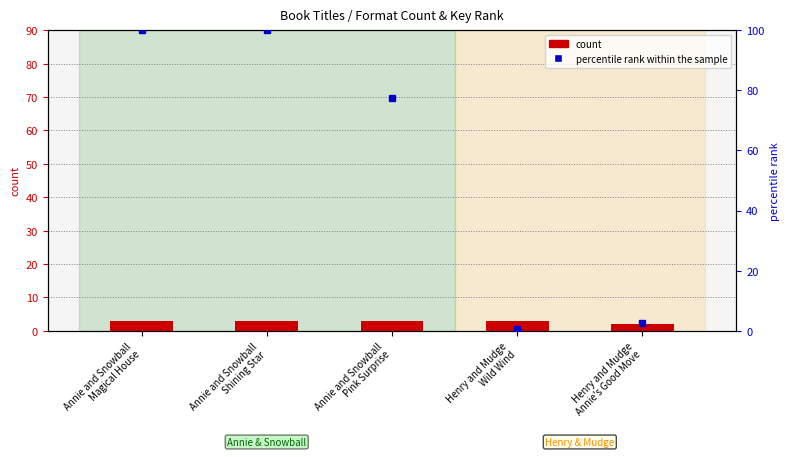

At which label is percentile rank within the sample closest to 50?

Annie and Snowball
Pink Surprise